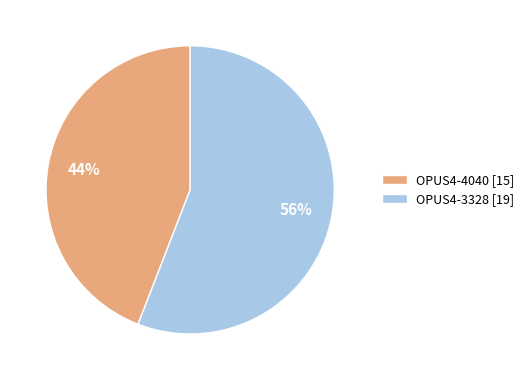

Is it true that OPUS4-4040 is 50% of the pie?

False